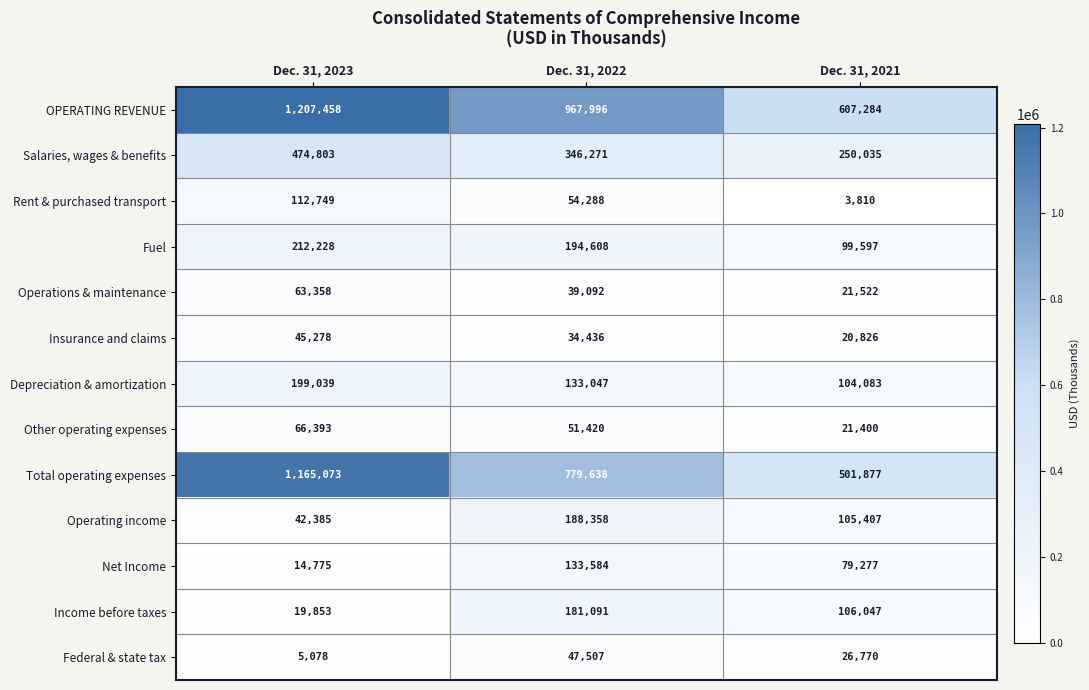

Rank the series by their maximum value, from lowest to highest.

Insurance and claims, Federal & state tax, Operations & maintenance, Other operating expenses, Rent & purchased transport, Net Income, Income before taxes, Operating income, Depreciation & amortization, Fuel, Salaries, wages & benefits, Total operating expenses, OPERATING REVENUE